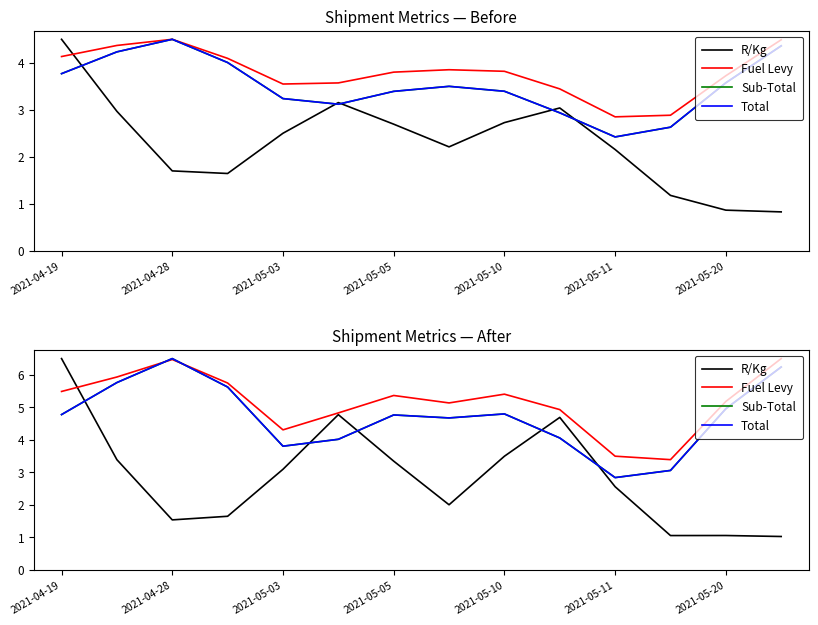

List the series in order of their peak value, lowest first.

R/Kg, Fuel Levy, Sub-Total, Total